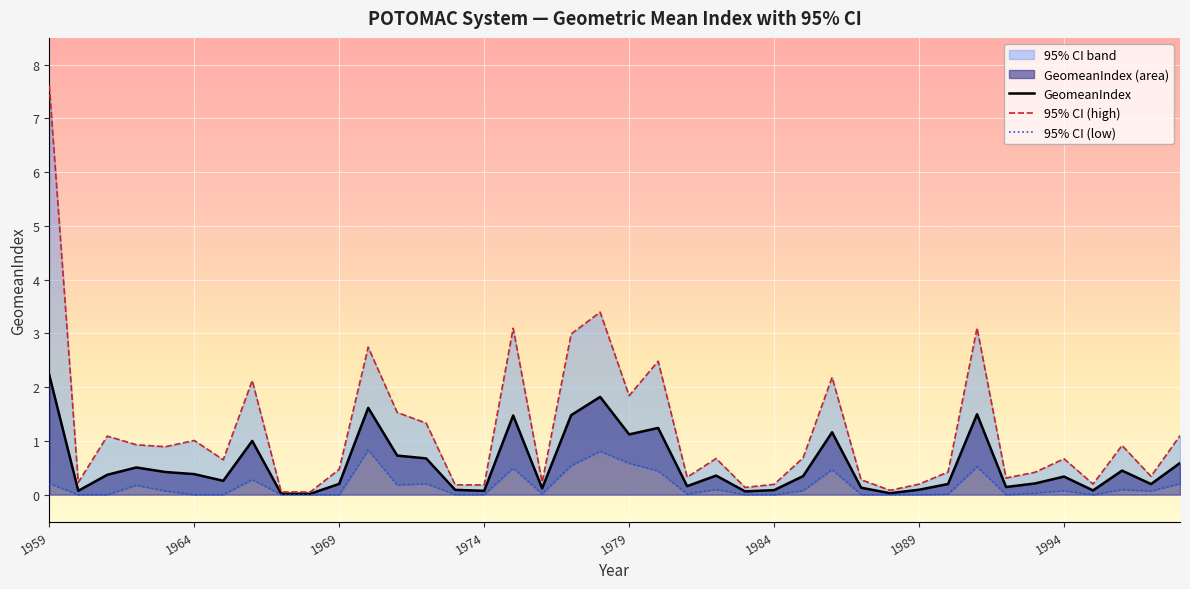

Where is the first local minimum for 95% CI (high)?

1960